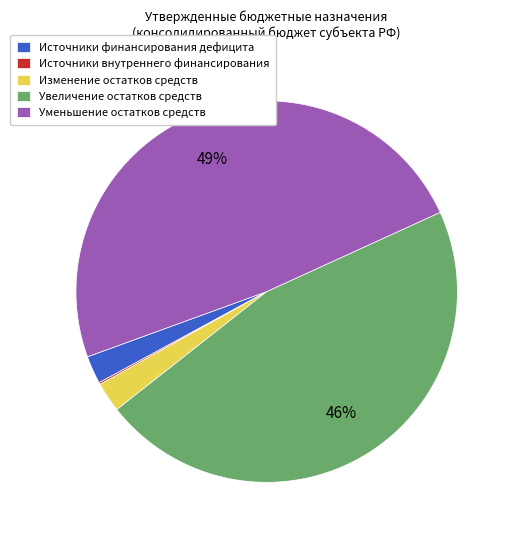

True or false: Источники финансирования дефицита accounts for 2% of the total.

True